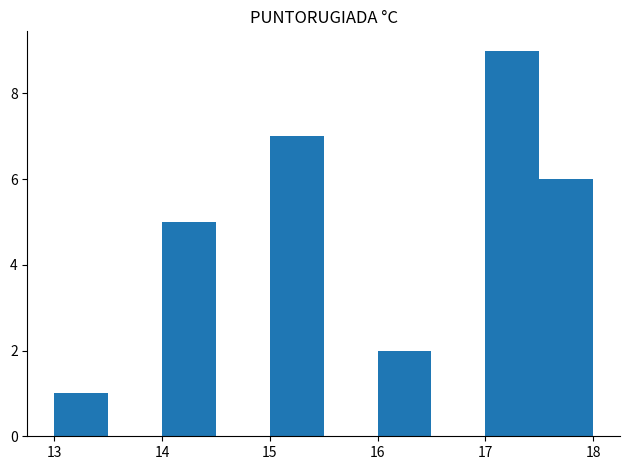

Reading left to right, transcribe this chart: for each bar, give the range it covers on the x-axis and its height. The values are not printed on the chart, so give them approximately, as read against the axis.

13.0 to 13.5: 1
13.5 to 14.0: 0
14.0 to 14.5: 5
14.5 to 15.0: 0
15.0 to 15.5: 7
15.5 to 16.0: 0
16.0 to 16.5: 2
16.5 to 17.0: 0
17.0 to 17.5: 9
17.5 to 18.0: 6